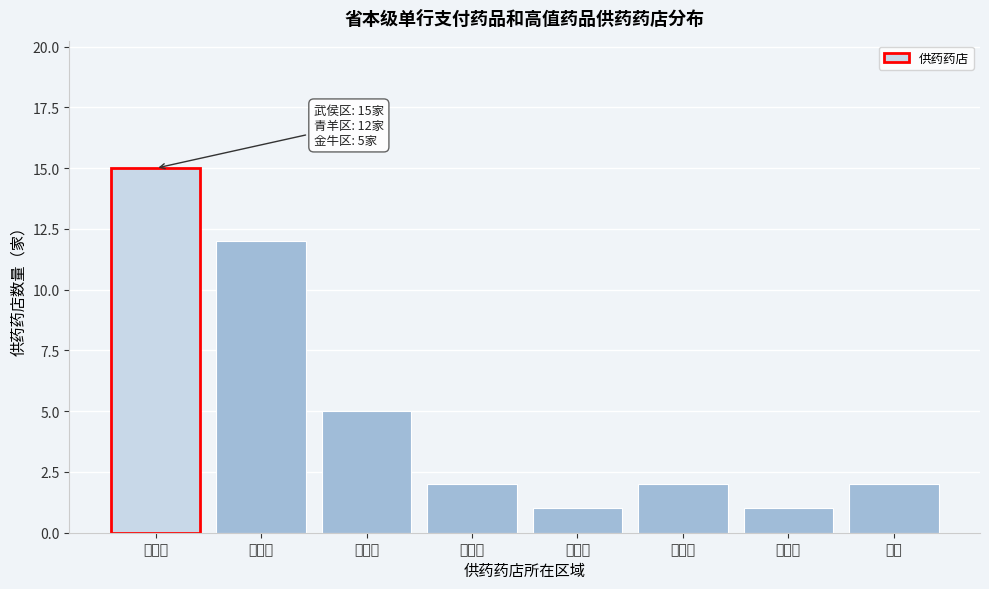

Reading left to right, extract all data points from this chart.

15	12	5	2	1	2	1	2